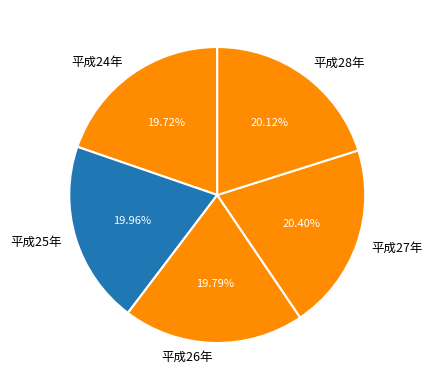

What is the ratio of the value at 平成28年 to the value at 平成26年?

1.0